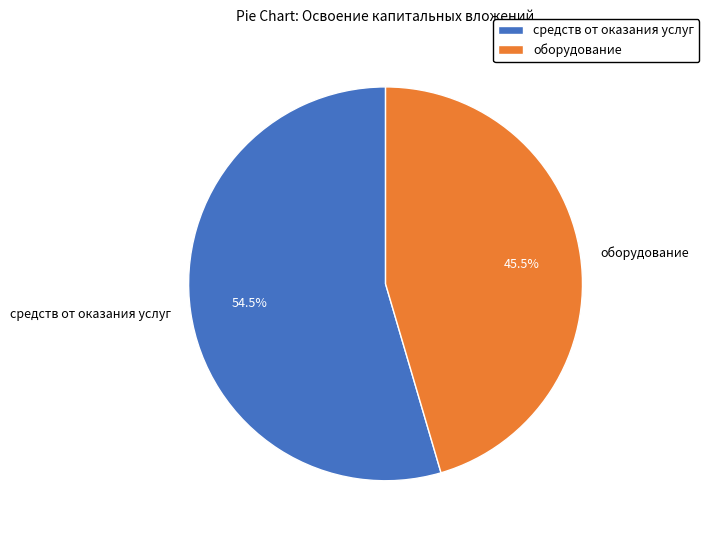

What percentage is NOT represented by средств от оказания услуг?

45.5%